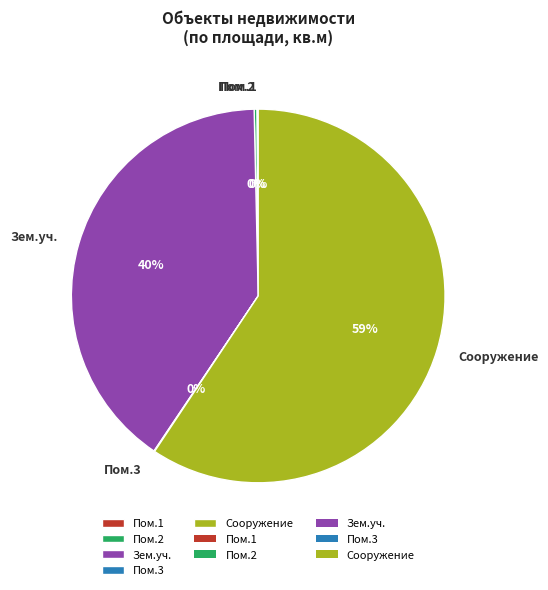

To the nearest percent, what portion does Зем.уч. represent?

40%